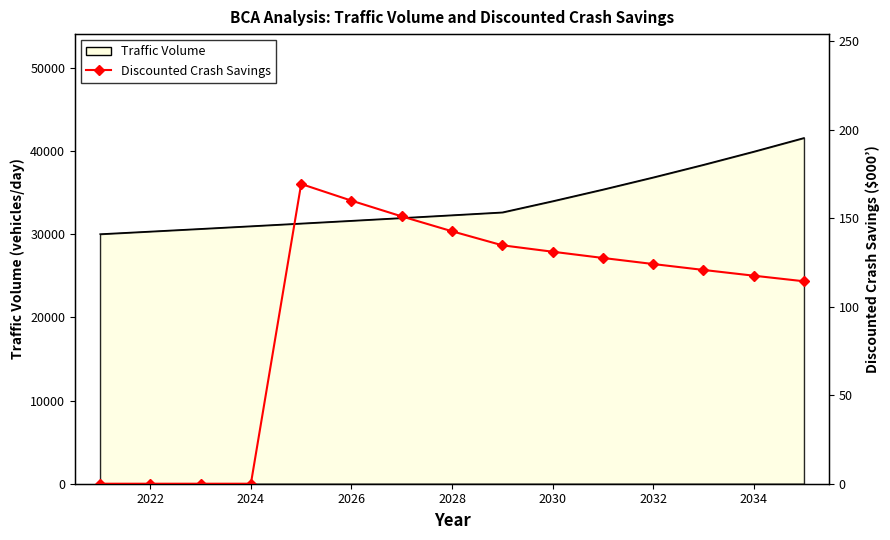

What is the difference between the second highest and second lowest values?

160.0